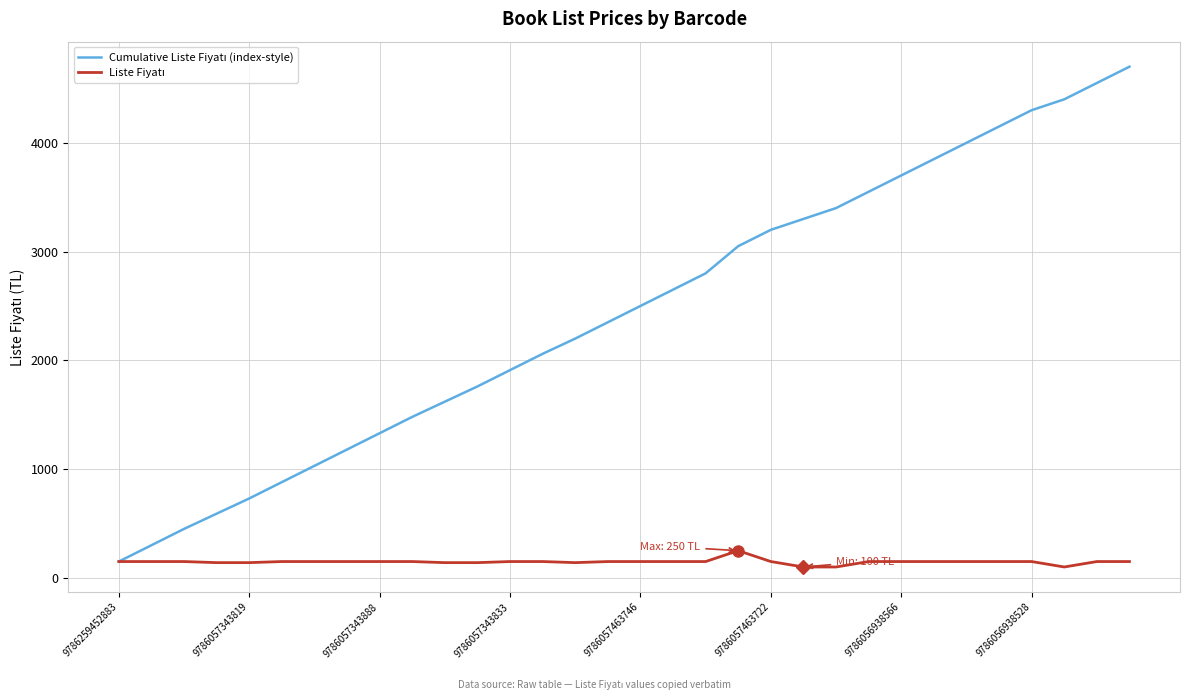

Does the chart display data point markers on the line(s)?

No